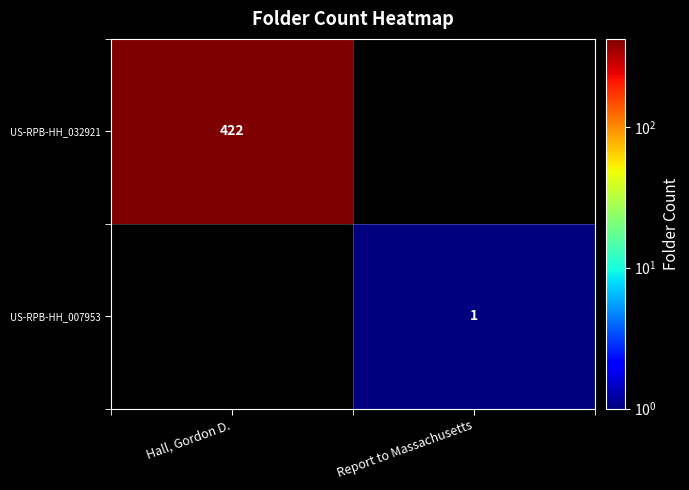

True or false: US-RPB-HH_032921 has a value of 712.8 at Hall, Gordon D..

False